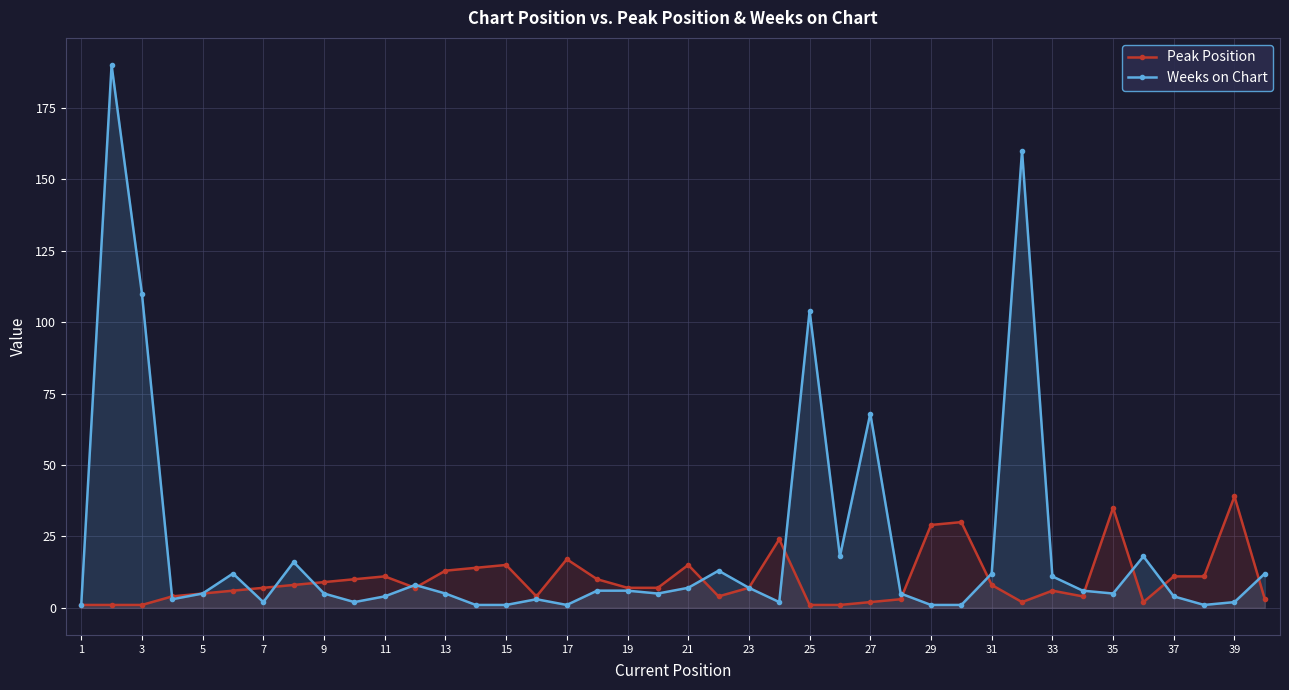

What are all the series names shown in the legend?

Peak Position, Weeks on Chart